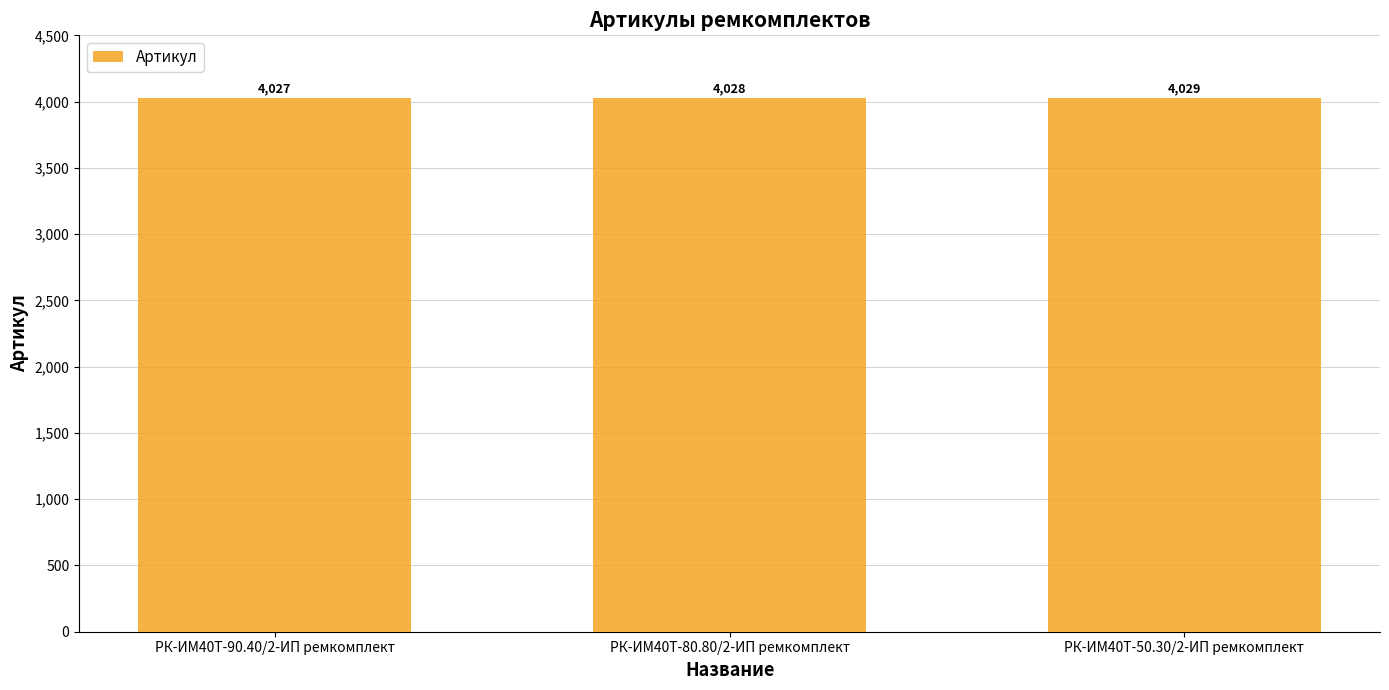

Which has a higher value, РК-ИМ40T-80.80/2-ИП ремкомплект or РК-ИМ40T-90.40/2-ИП ремкомплект?

РК-ИМ40T-80.80/2-ИП ремкомплект